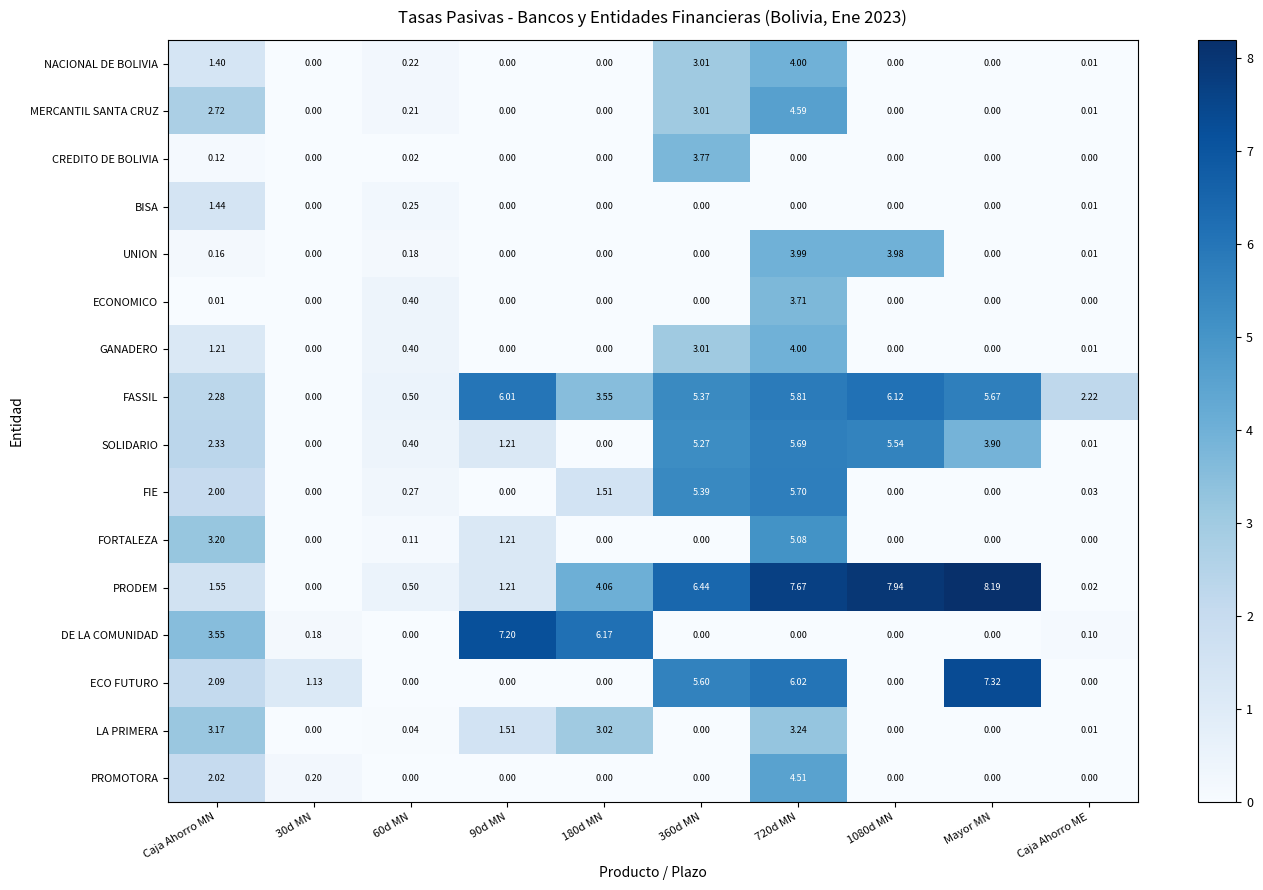

Which series changed the most between 60d MN and 1080d MN?

PRODEM